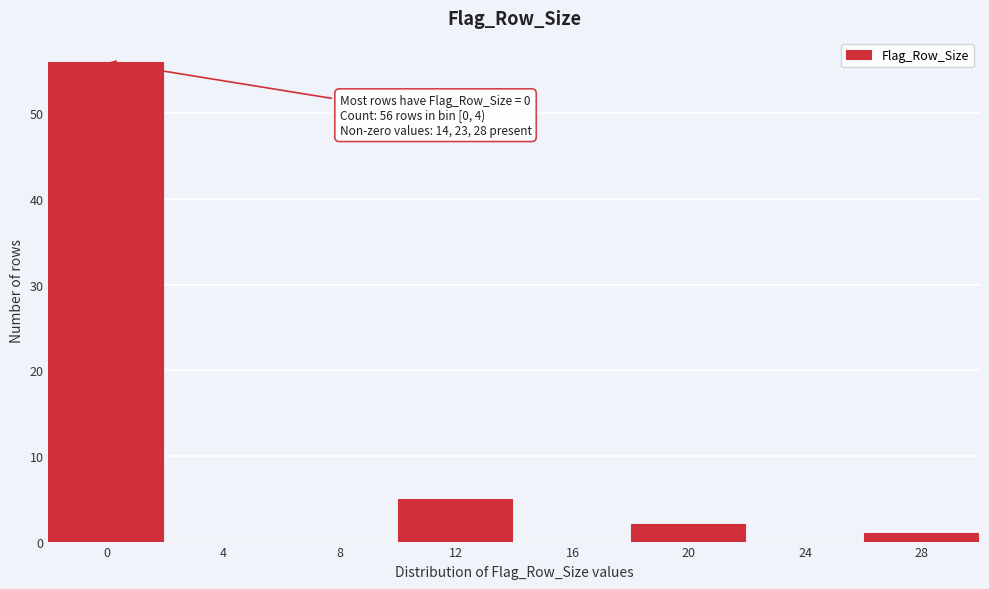

Reading right to left, extract all data points from this chart.

28=1	24=0	20=2	16=0	12=5	8=0	4=0	0=56